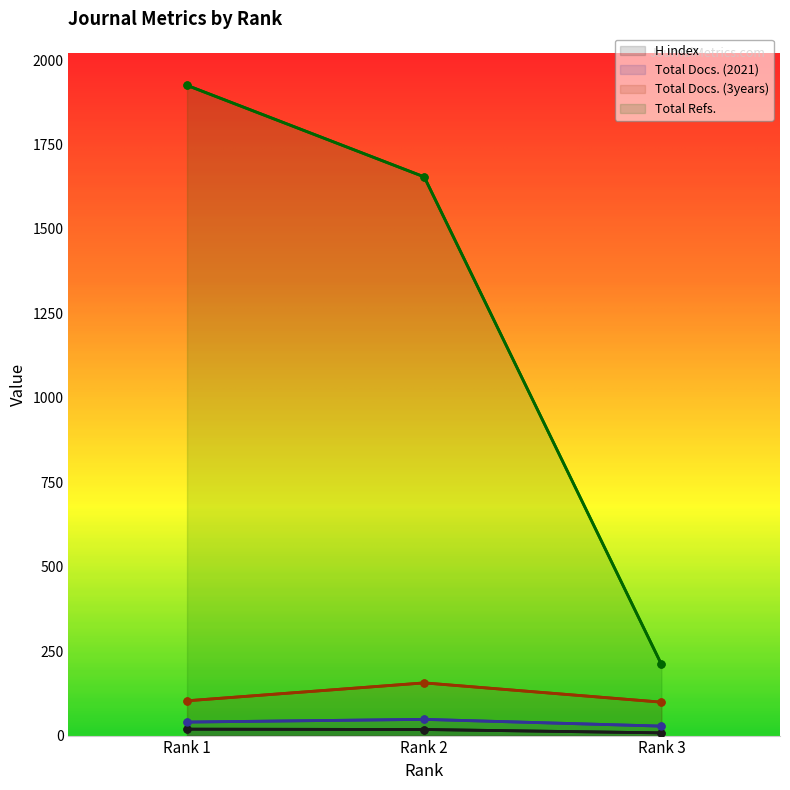

How many data points in Total Docs. (2021) are above 40?

1